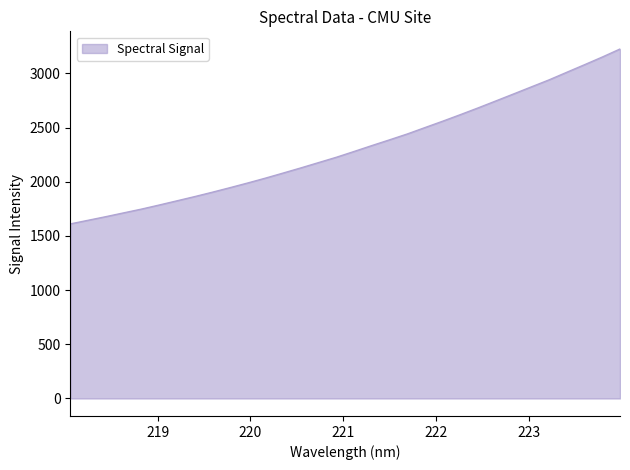

What is the difference between the maximum and minimum values?

1614.8